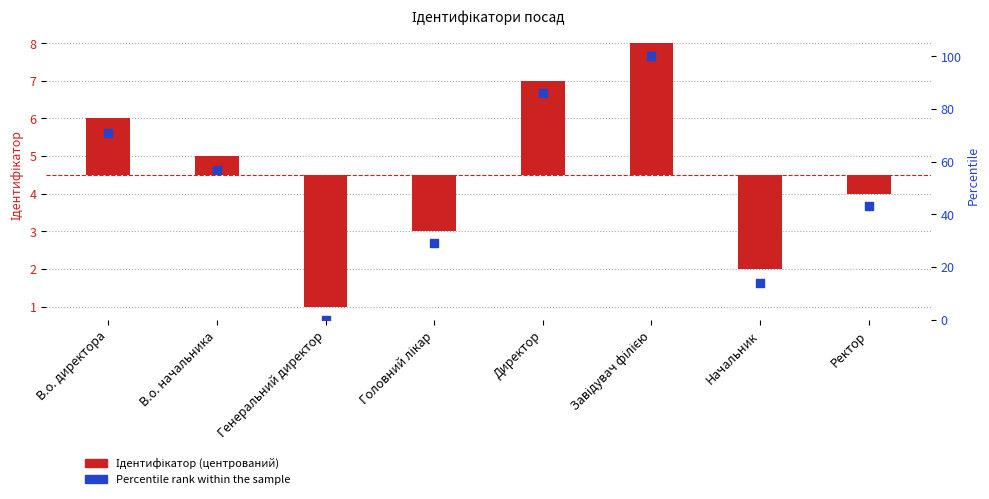

Which series reaches the minimum Y coordinate?

Ідентифікатор